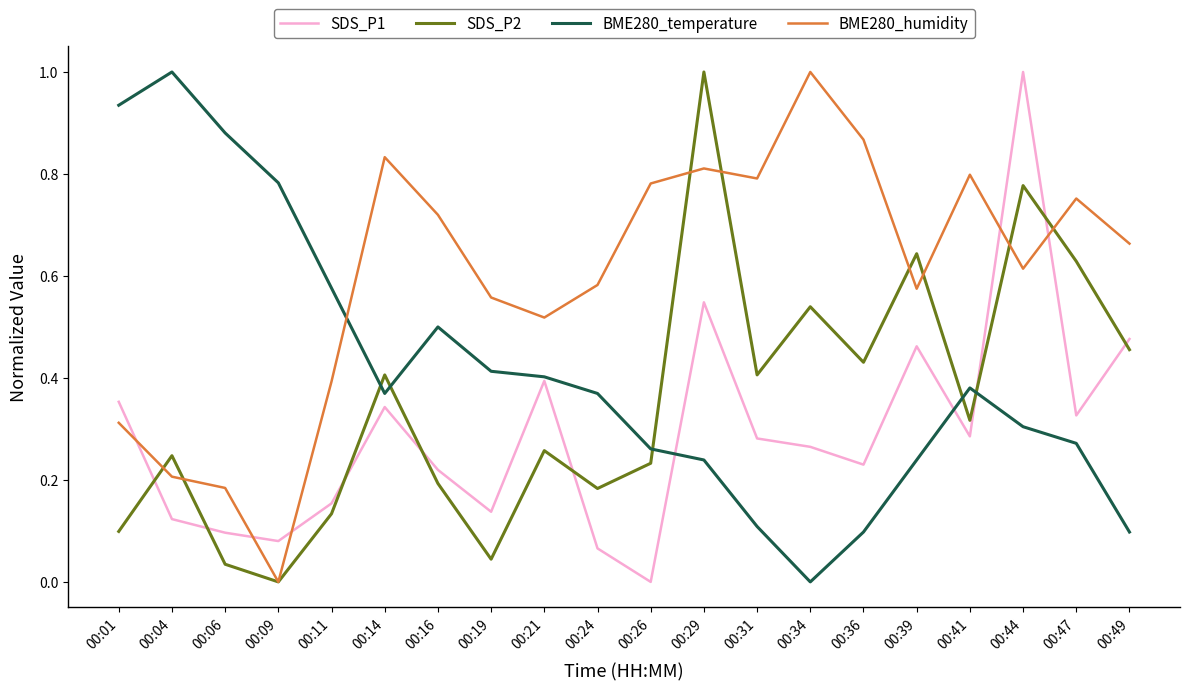

Which series has the largest total across all categories?

BME280_humidity